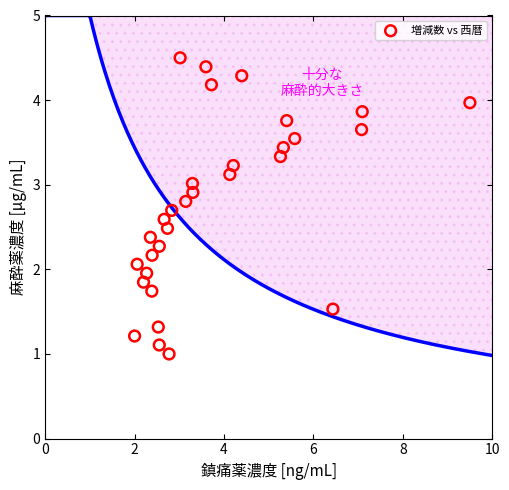

What is the range of X values (max minus min)?

7.5